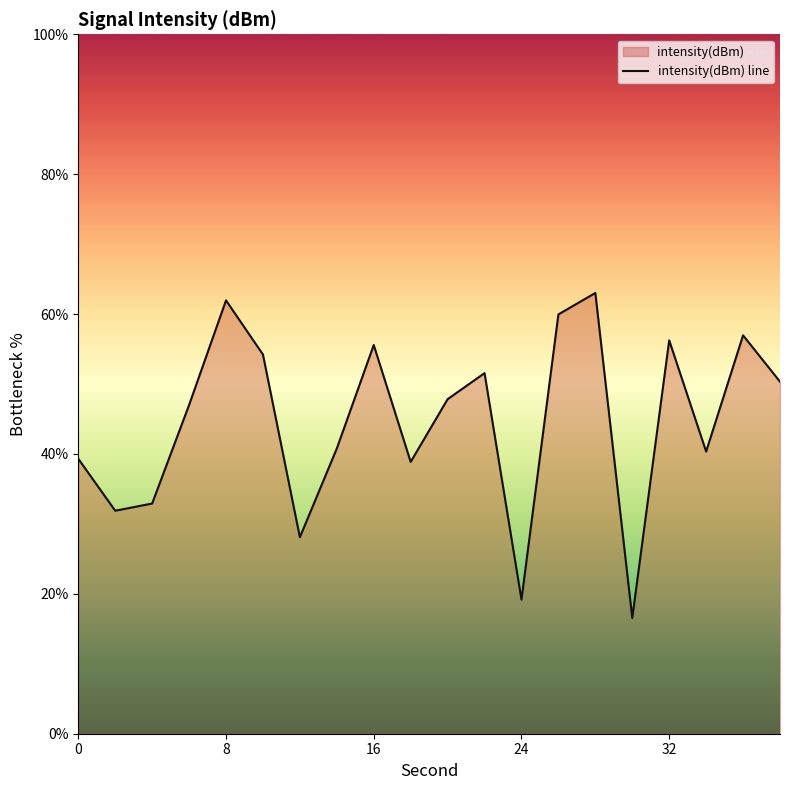

What is the maximum value shown in the chart?

63.0